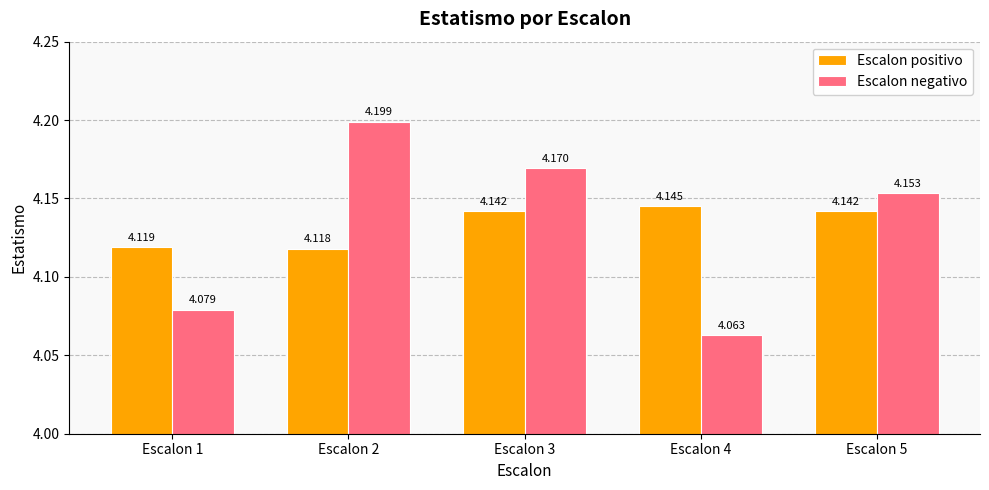

Are the bars horizontal?

No